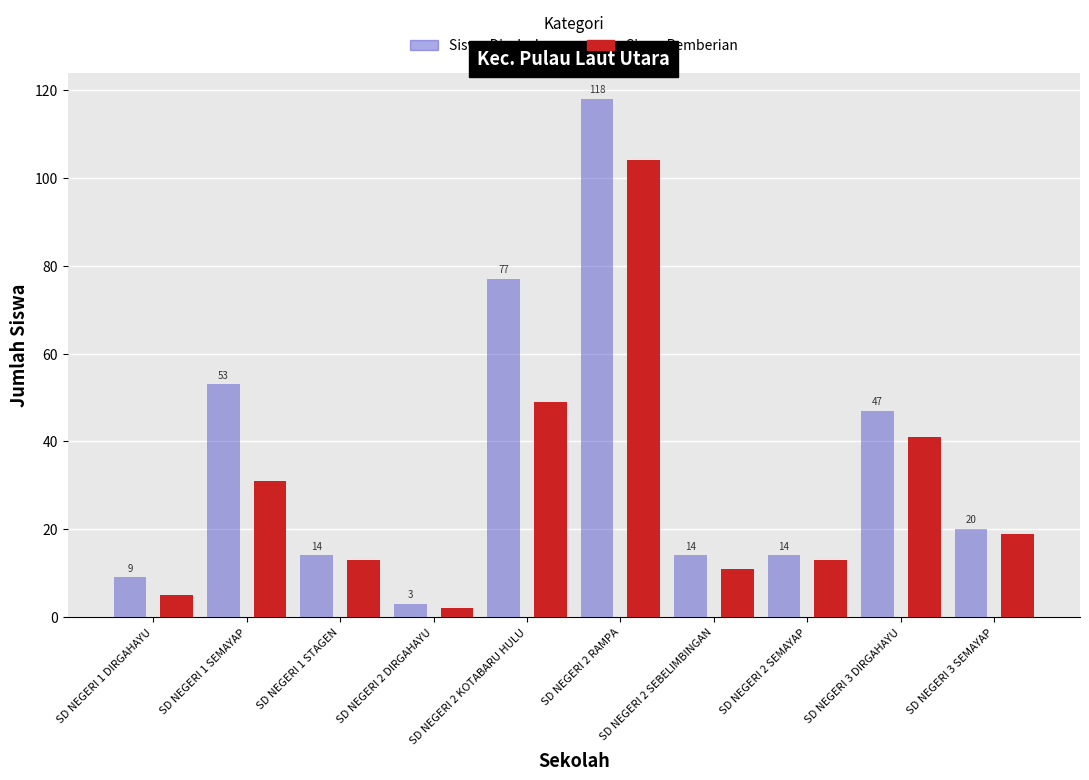

What is the value of the Siswa Disalurkan bar at the 1st from the left?

9